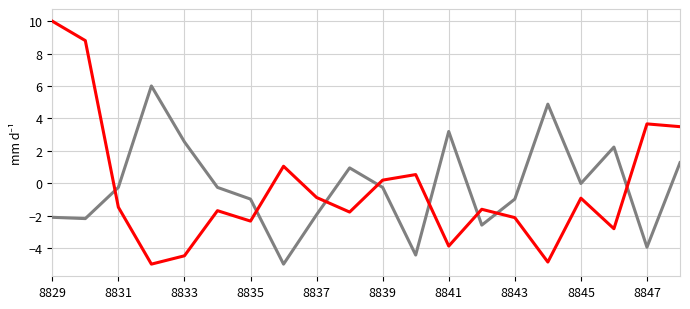

What is the greatest value displayed?

10.0